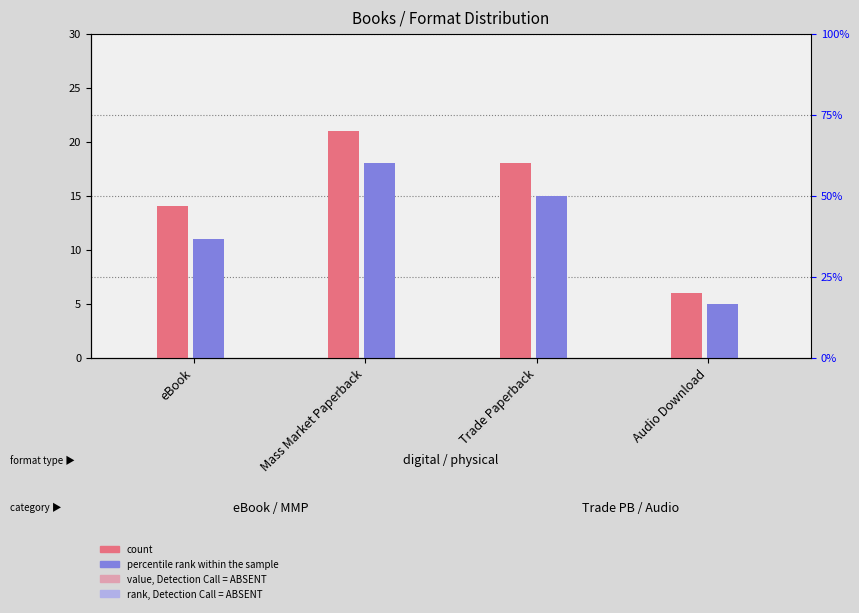

List the series in order of their overall mean, lowest first.

percentile rank within the sample, count